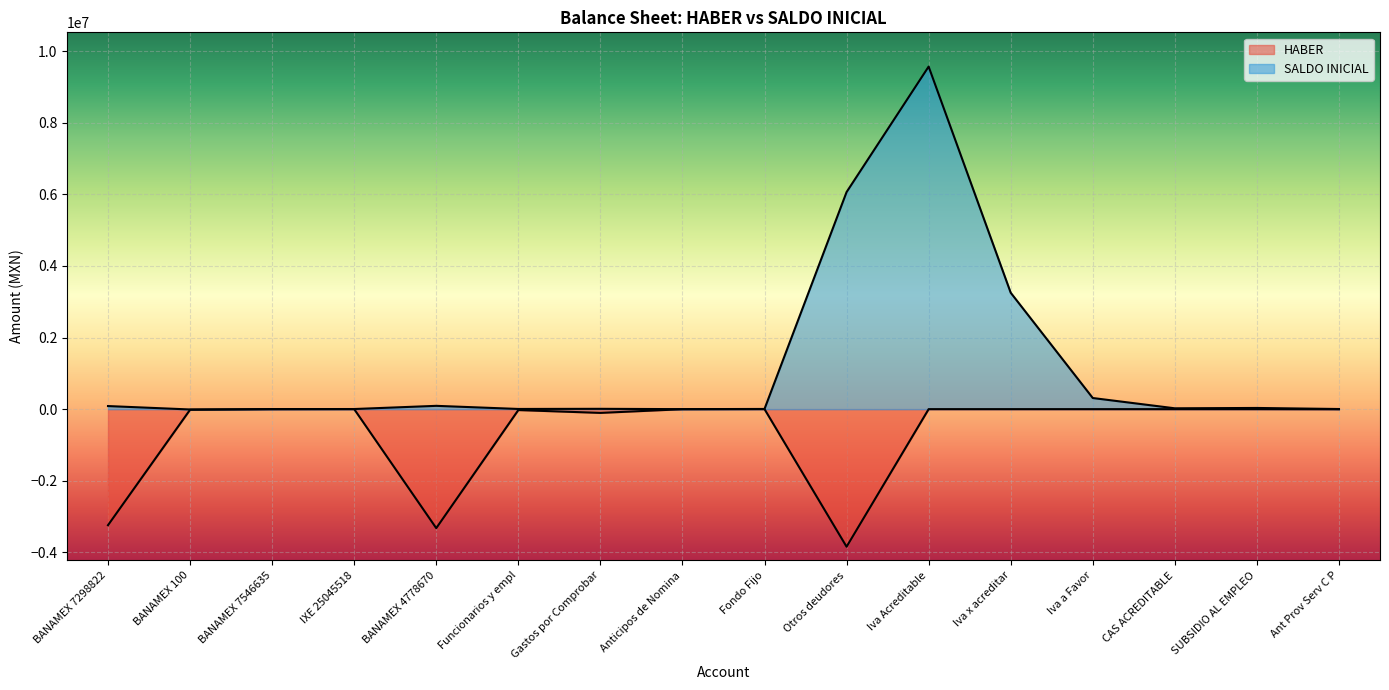

Reading right to left, transcribe all the data shown in this chart.

HABER: Ant Prov Serv C P=-3350.0	SUBSIDIO AL EMPLEO=0.0	CAS ACREDITABLE=0.0	Iva a Favor=0.0	Iva x acreditar=0.0	Iva Acreditable=0.0	Otros deudores=-3842826.2	Fondo Fijo=0.0	Anticipos de Nomina=-1799.2	Gastos por Comprobar=-104958.2	Funcionarios y empl=-25987.0	BANAMEX 4778670=-3324321.8	IXE 25045518=0.0	BANAMEX 7546635=-2088.0	BANAMEX 100=-16722.9	BANAMEX 7298822=-3241534.7
SALDO INICIAL: Ant Prov Serv C P=3350.0	SUBSIDIO AL EMPLEO=32859.5	CAS ACREDITABLE=23254.9	Iva a Favor=310419.7	Iva x acreditar=3251268.9	Iva Acreditable=9567818.3	Otros deudores=6063570.4	Fondo Fijo=5000.0	Anticipos de Nomina=0.0	Gastos por Comprobar=8814.5	Funcionarios y empl=4922.8	BANAMEX 4778670=92133.1	IXE 25045518=3145.0	BANAMEX 7546635=1327.9	BANAMEX 100=-9404.1	BANAMEX 7298822=85960.4